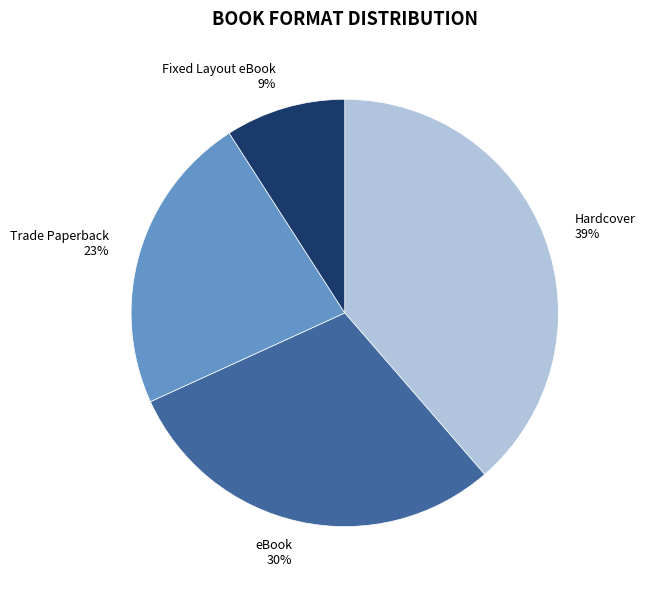

Rank the categories by value from lowest to highest.

Fixed Layout eBook, Trade Paperback, eBook, Hardcover